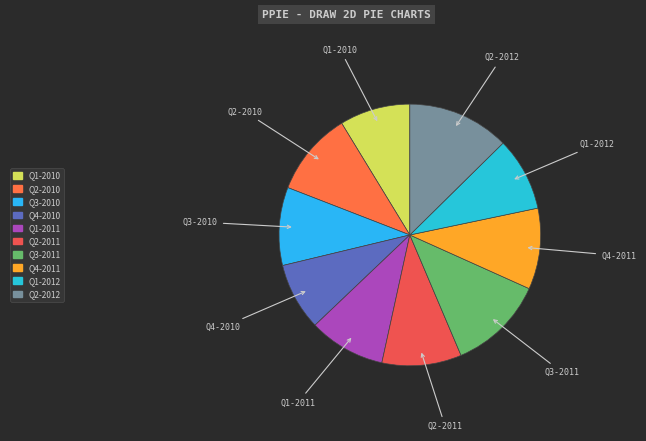

What is the ratio of the value at Q1-2012 to the value at Q2-2010?

0.9